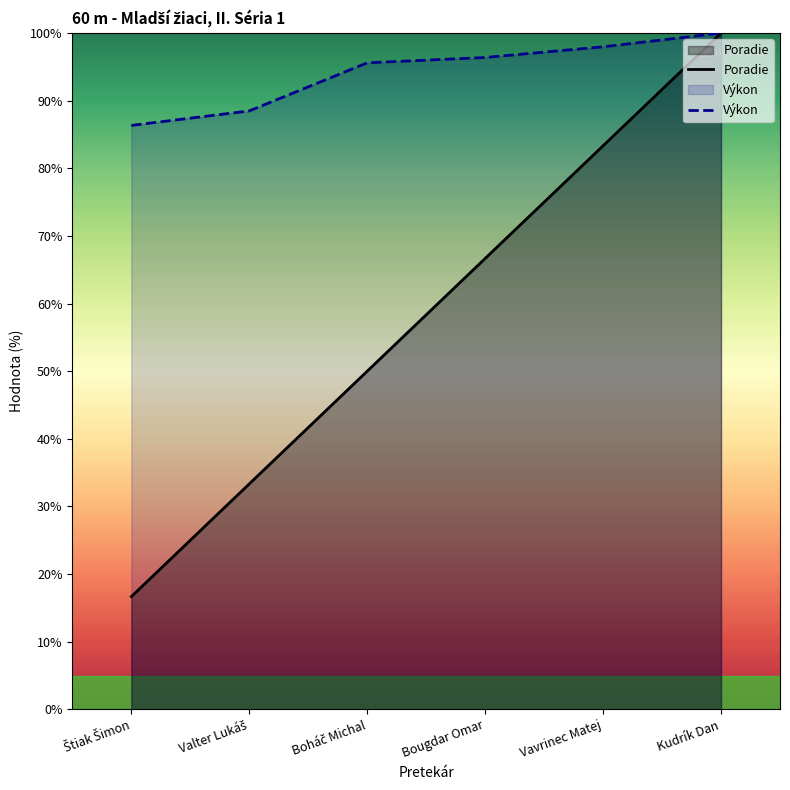

Is it true that Poradie equals 23.0 at Vavrinec Matej?

False